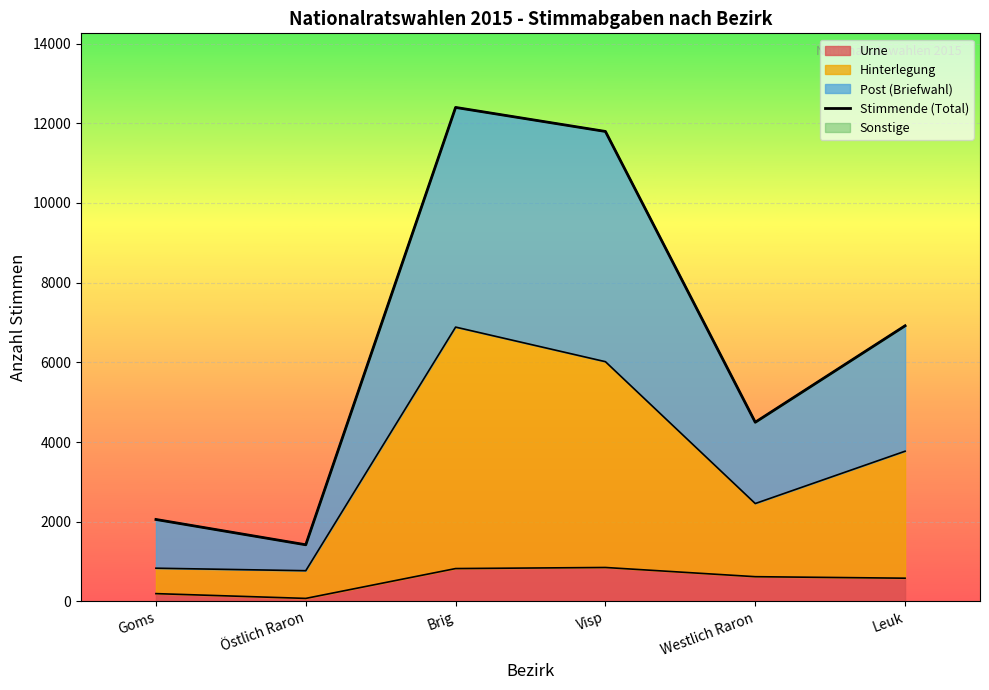

At which category does the data reach its first local peak?

Brig